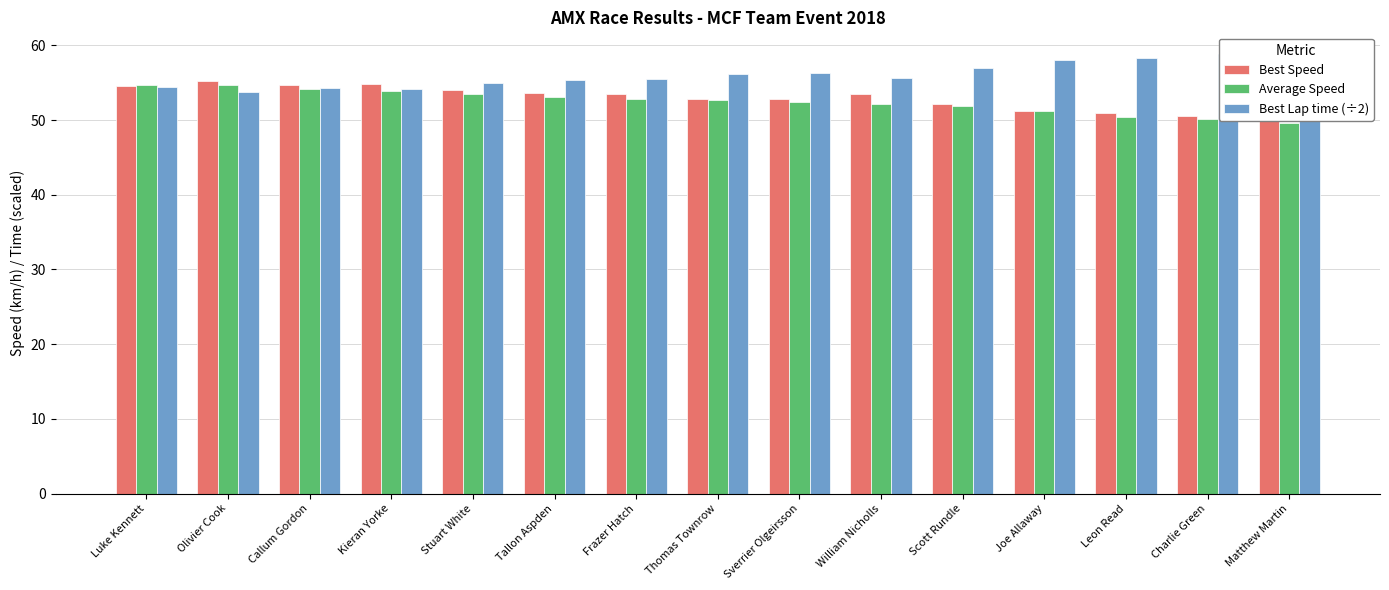

Is it true that Best Lap time (÷2) equals 87.9 at Scott Rundle?

False